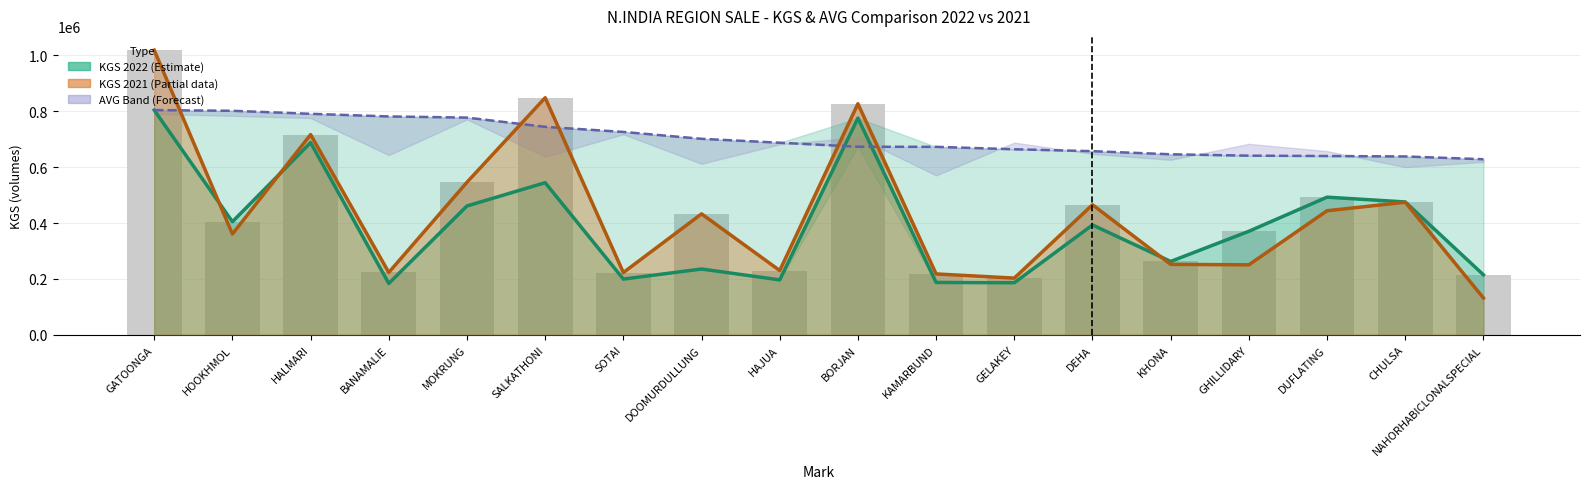

What is the difference between the maximum and minimum values in the AVG_2022 series?

175732.9